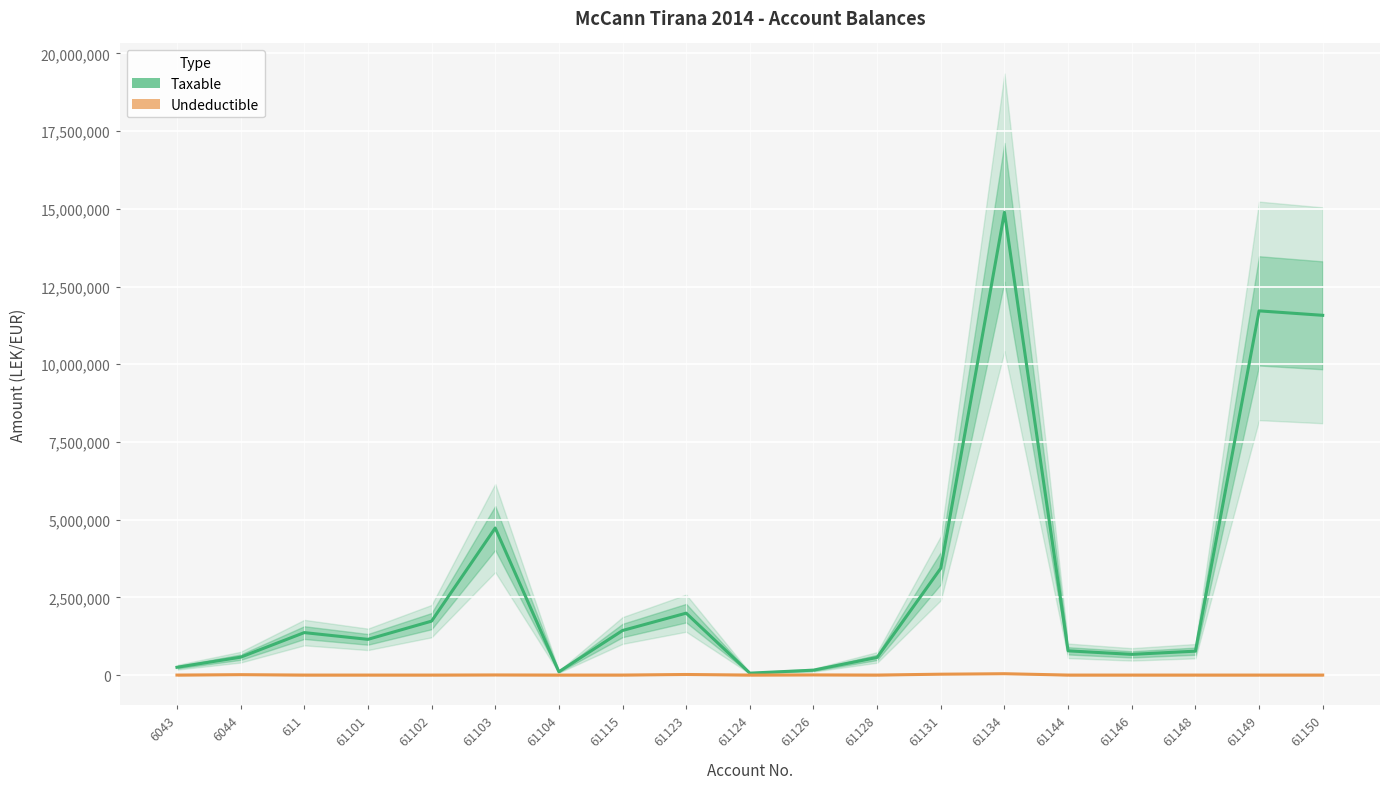

Is the value of Taxable at 61126 greater than the value of Undeductible at 61126?

Yes